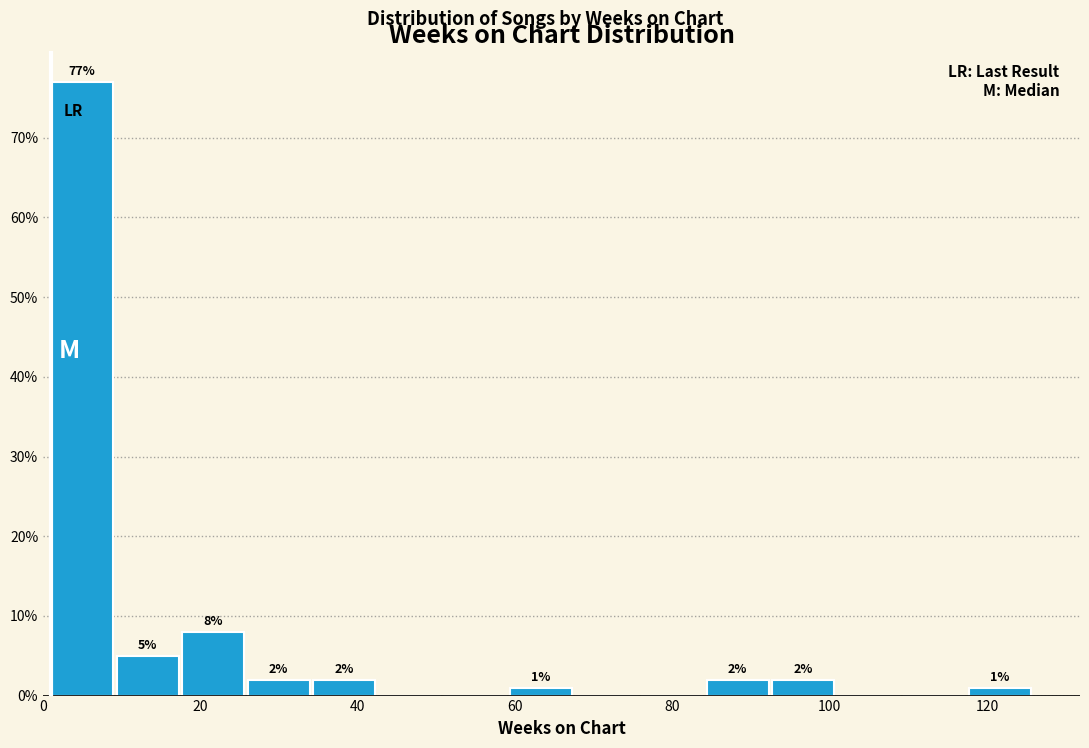

Over which range of the x-axis is the bar tallest?

2 to 10